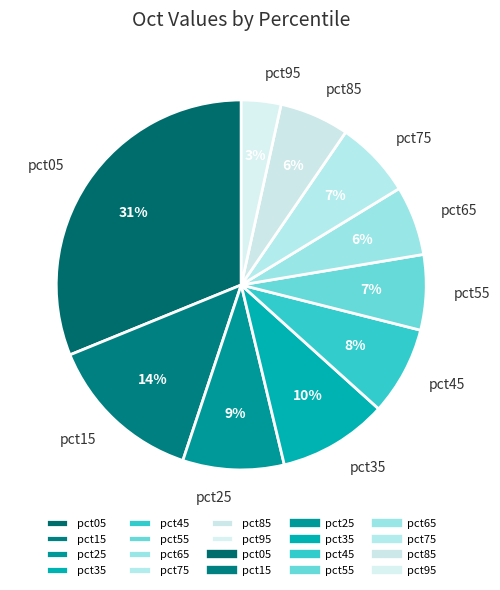

Which has a higher value, pct85 or pct35?

pct35